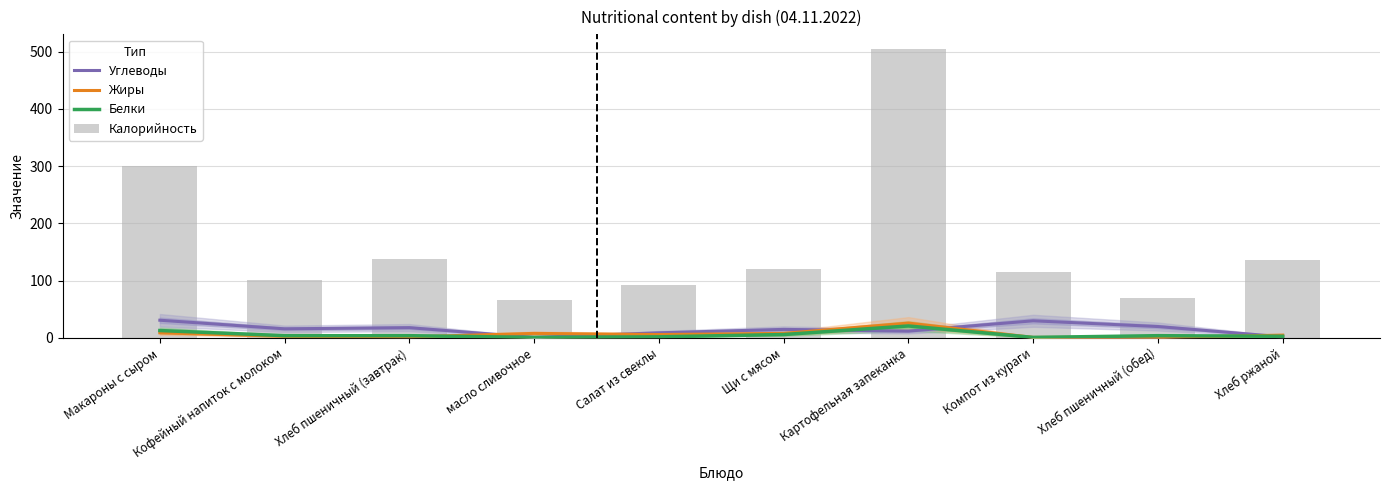

Reading right to left, transcribe all the data shown in this chart.

Углеводы: 2	20	30	12	15	9	1	18	16	31
Жиры: 5	1	1	26	8	6	8	2	3	9
Белки: 3	4	1	21	6	2	1	4	4	13
Калорийность: 136	70	116	505	120	93	66	138	101	301